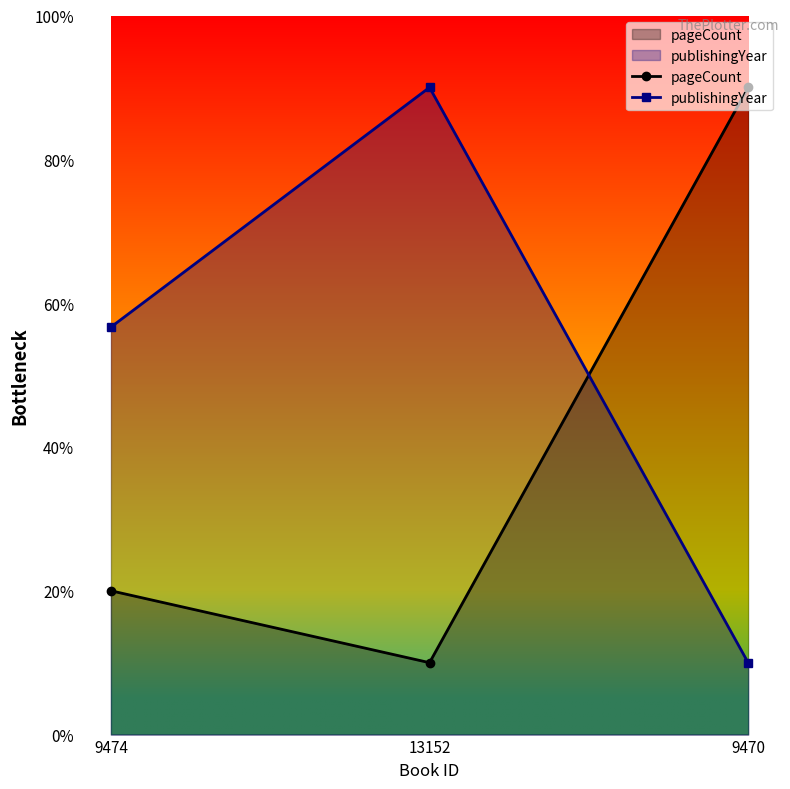

Does the chart have visible grid lines?

No